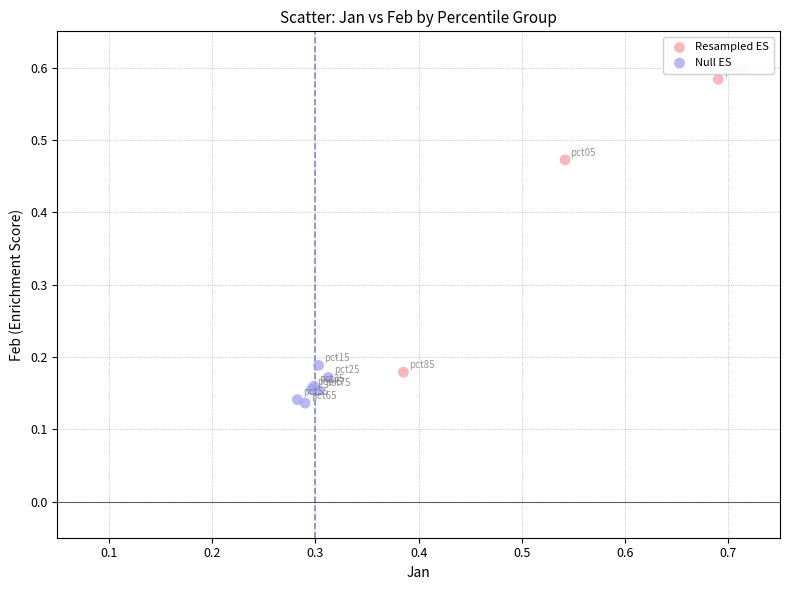

Which series reaches the maximum Y coordinate?

Resampled ES